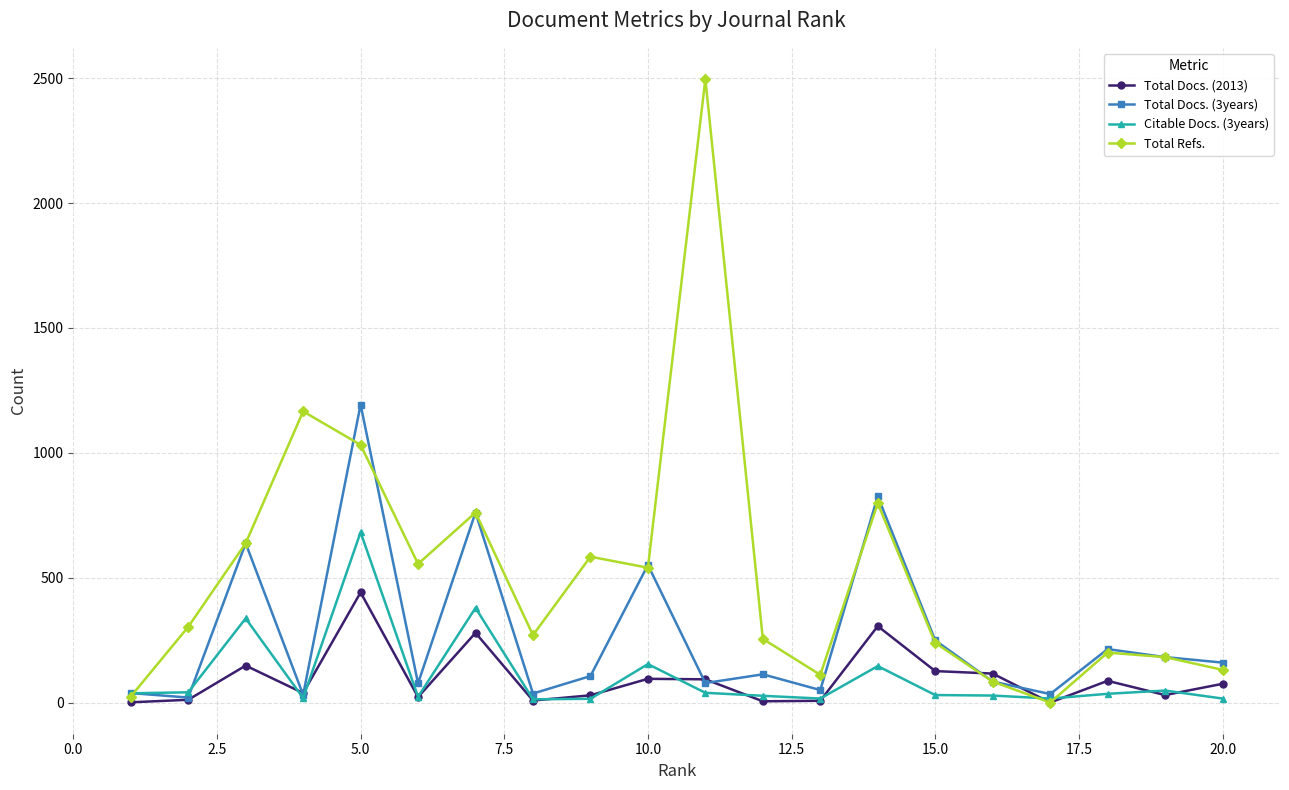

Which series has the largest total across all categories?

Total Refs.